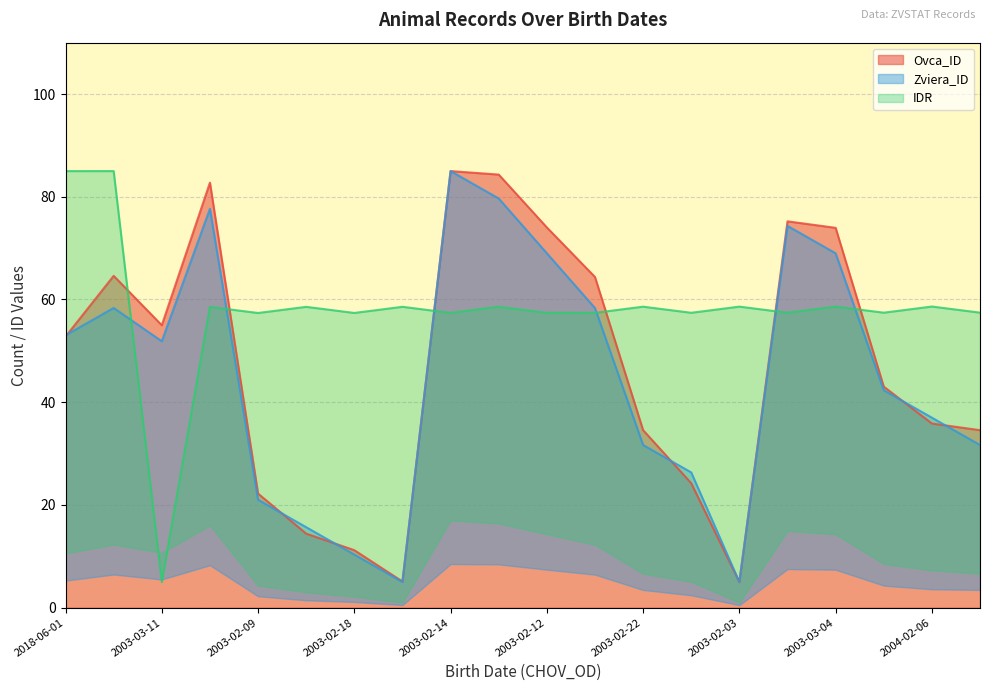

True or false: Ovca_ID has a value of 22.3 at 2018-06-01.

False